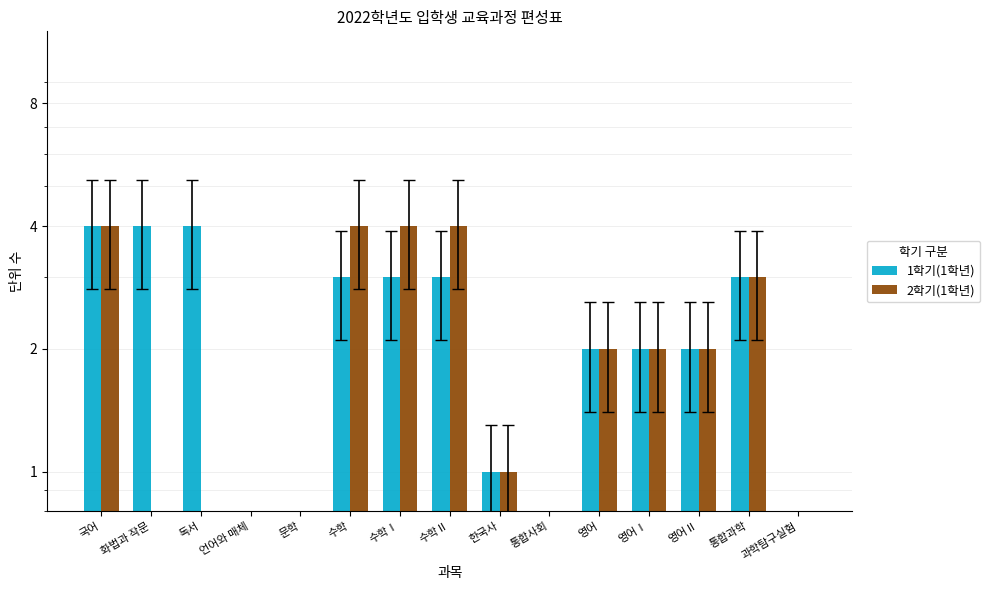

Rank the series by their average value, from lowest to highest.

2학기(1학년), 1학기(1학년)